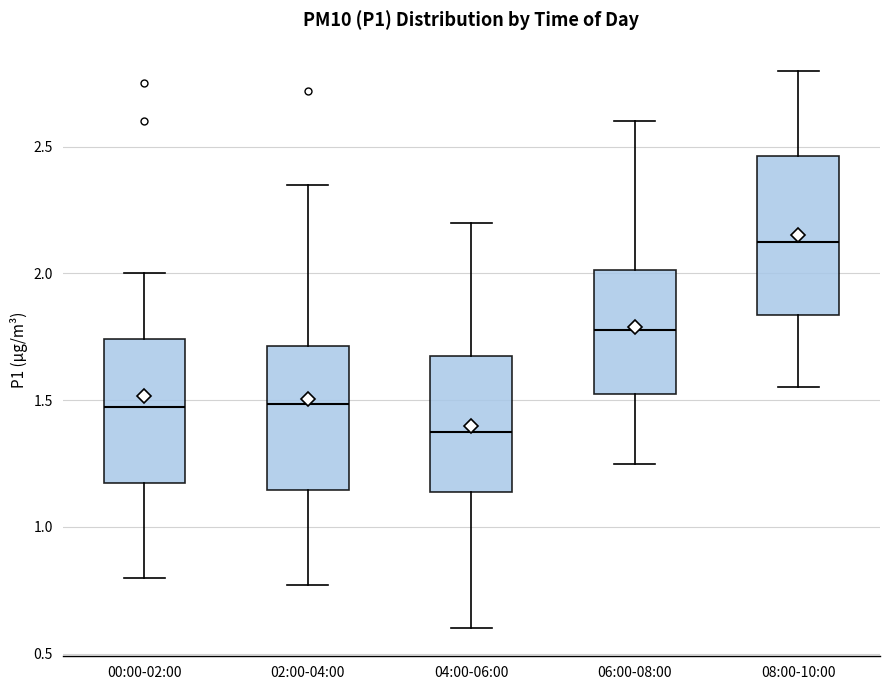

Which box's median line is the lowest?

04:00-06:00